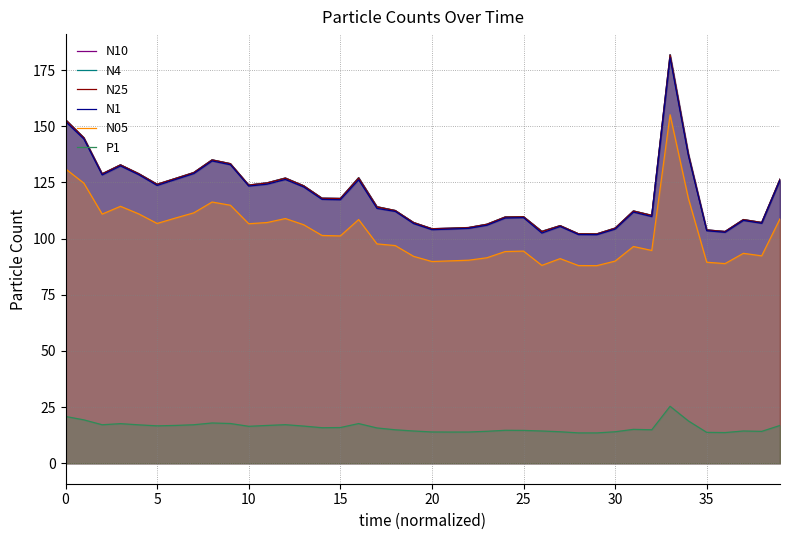

Is it true that N1 equals 104.2 at 30?

True